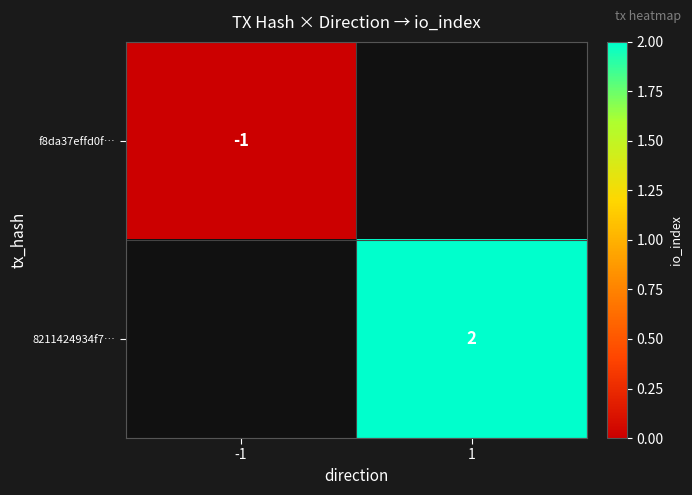

True or false: f8da37effd0f… has a value of -2 at -1.

False